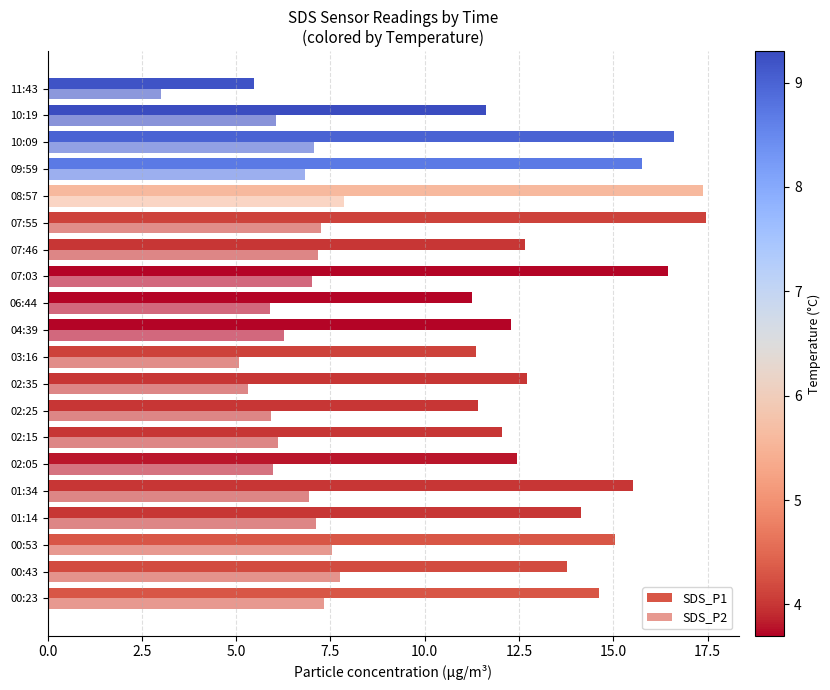

Which series has the largest total across all categories?

SDS_P1